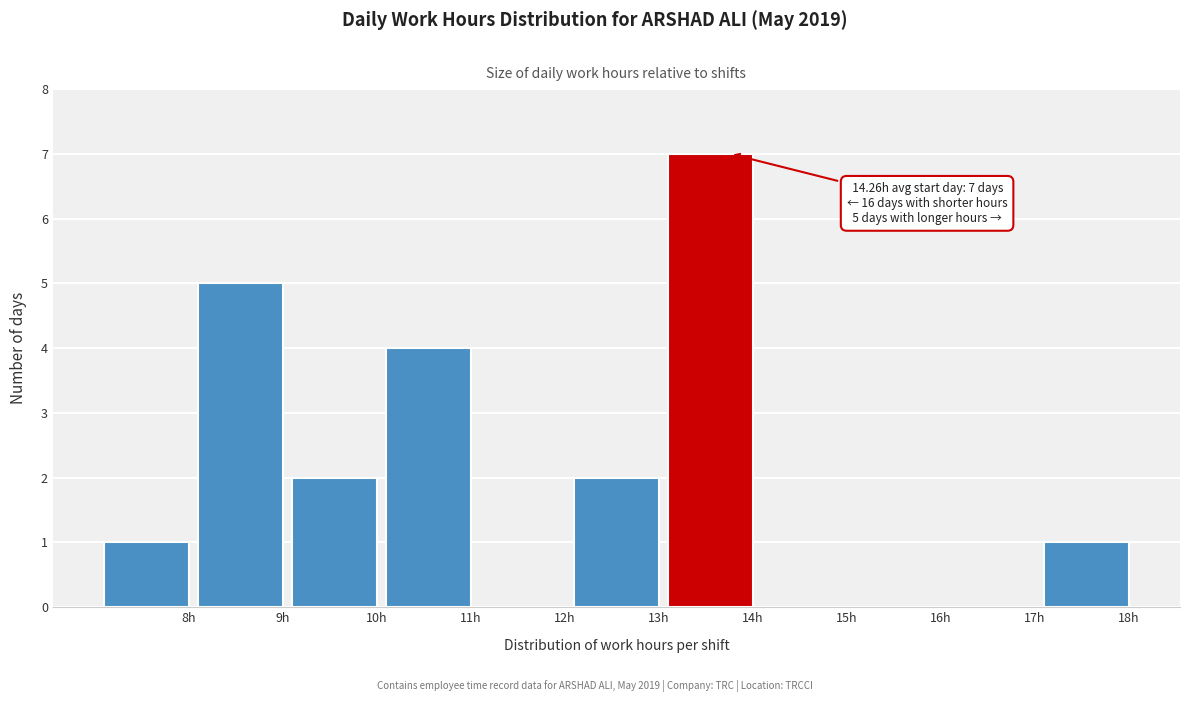

Reading left to right, extract all data points from this chart.

8h=1	9h=5	10h=2	11h=4	12h=0	13h=2	14h=7	15h=0	16h=0	17h=0	18h=1